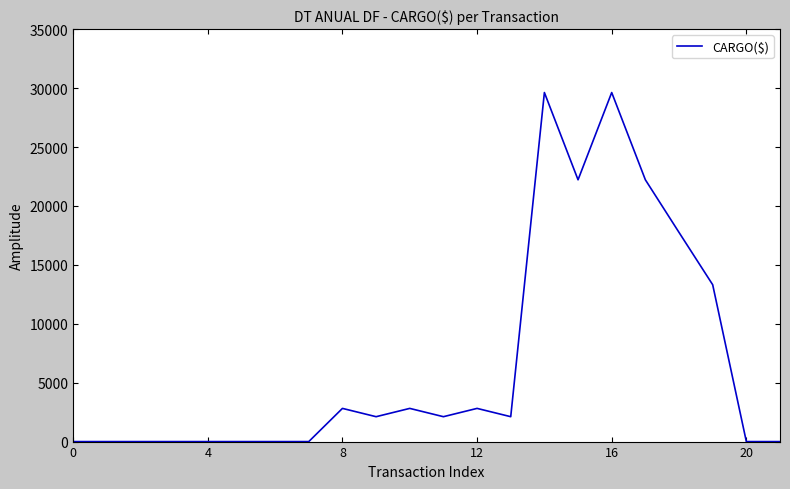

How many series are shown in this chart?

1